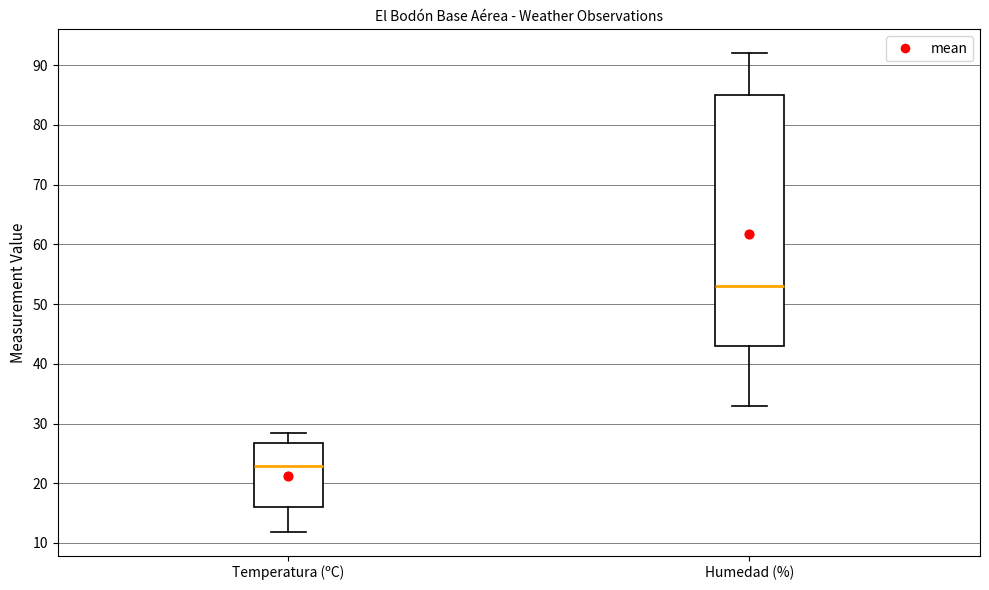

Which box has the highest median line?

Humedad (%)